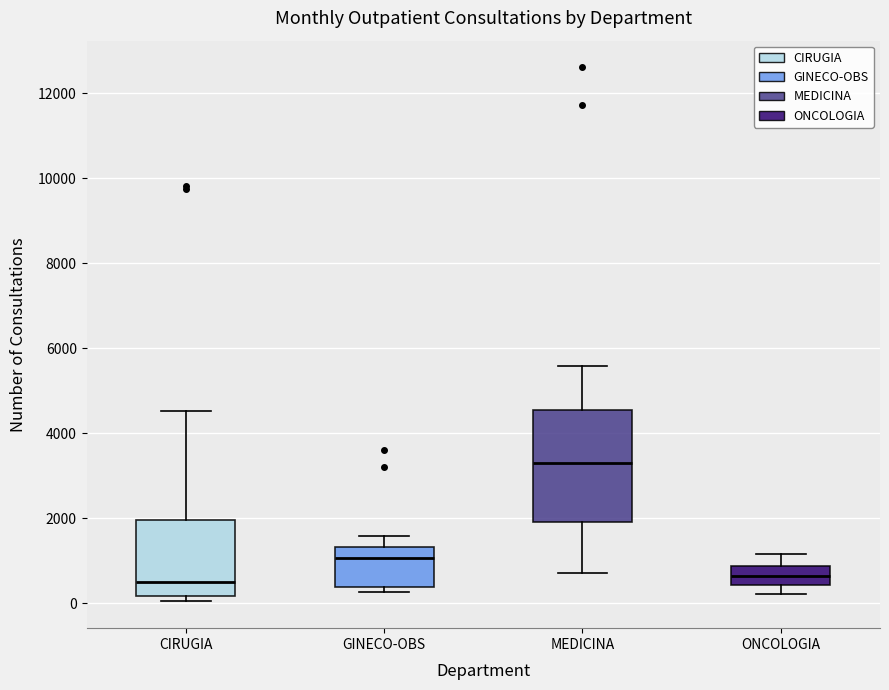

Reading left to right, read every box against the y-axis: the position of its median line, the range the box covers, and the ends of its whiskers. The values are not printed on the chart, so give them approximately, as read against the axis.

CIRUGIA: median 600, box 200 to 2000, whiskers 0 to 4600
GINECO-OBS: median 1000, box 400 to 1400, whiskers 200 to 1600
MEDICINA: median 3400, box 2000 to 4600, whiskers 800 to 5600
ONCOLOGIA: median 600, box 400 to 800, whiskers 200 to 1200